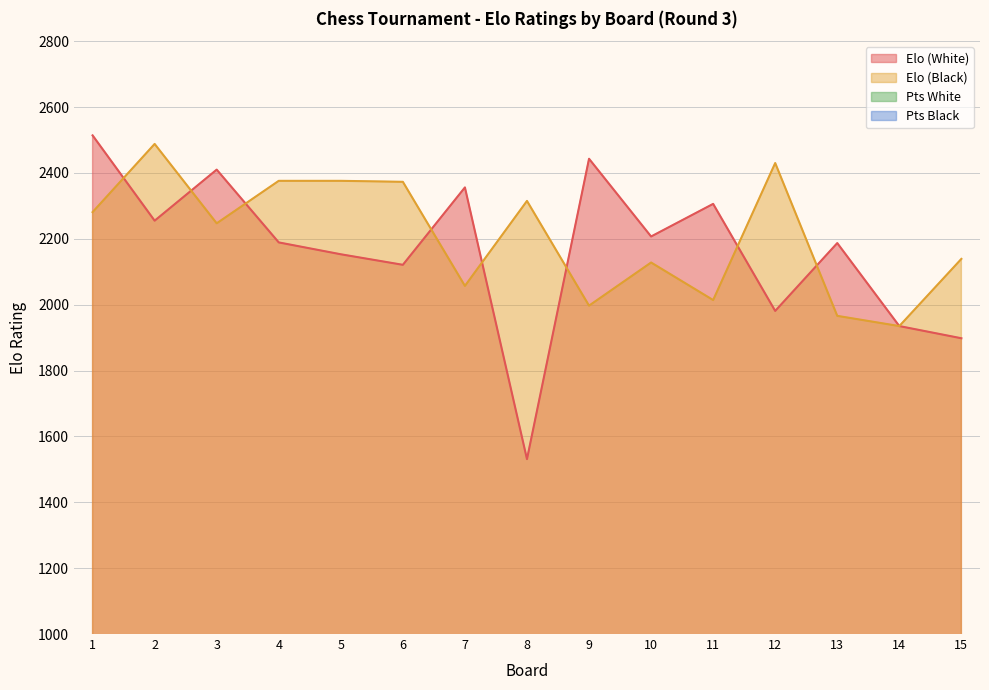

True or false: Elo (White) and Pts Black cross at least once.

False